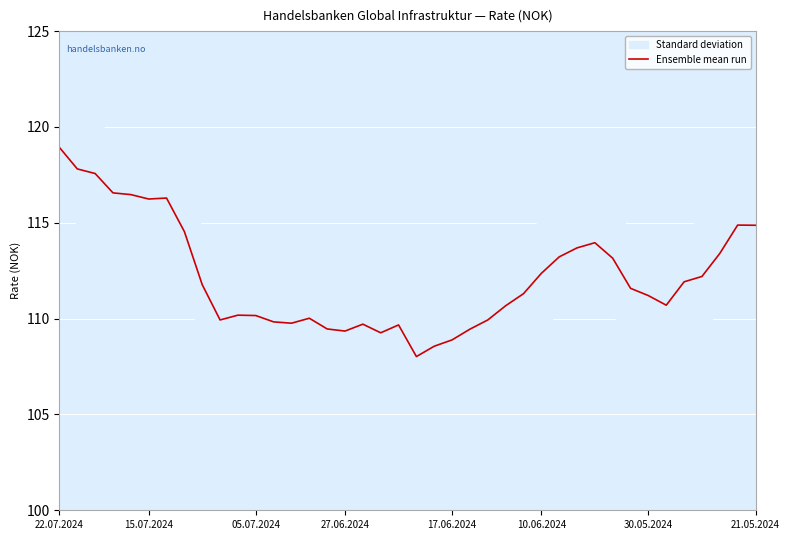

What is the highest value of the Ensemble mean run series?

118.9